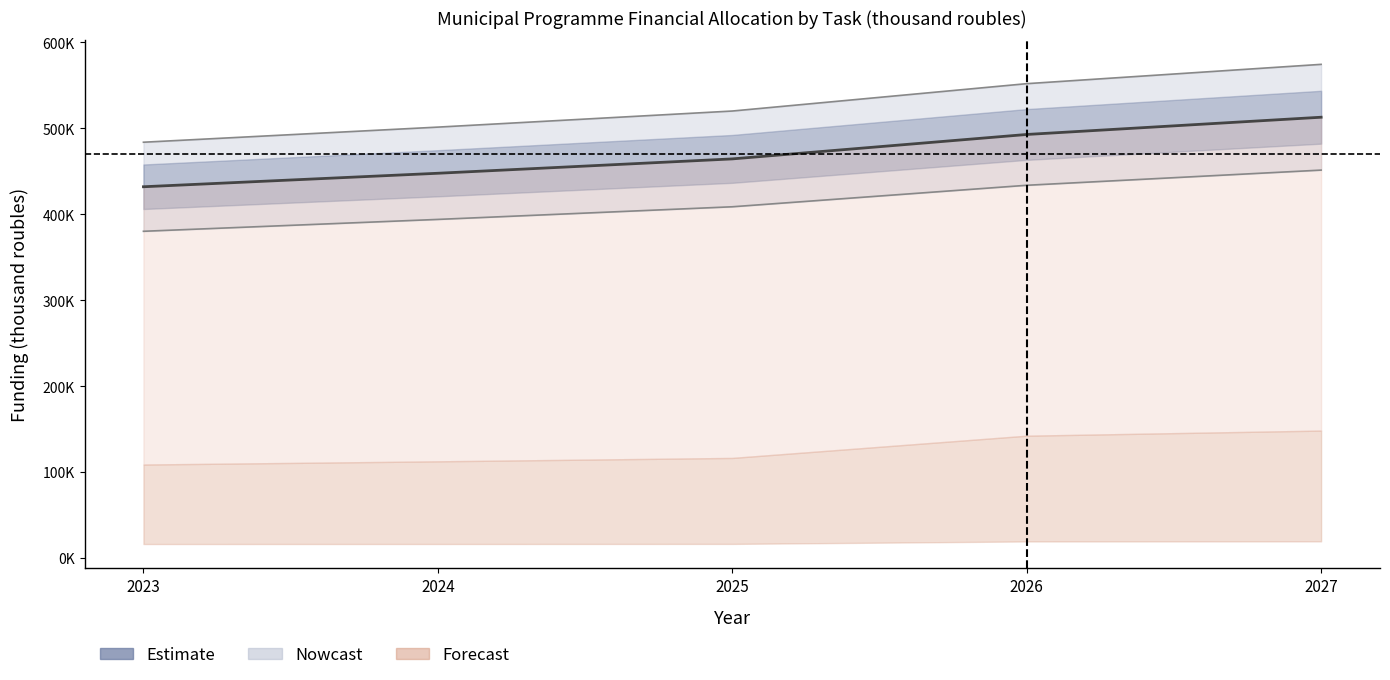

What is the ratio of the value at 2026 to the value at 2027?

1.0